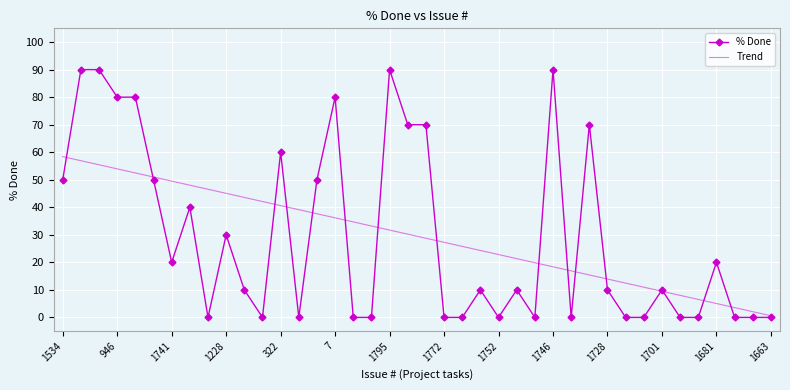

Reading right to left, what are all the values shown in this chart?

% Done: 0.0	0.0	0.0	20.0	0.0	0.0	10.0	0.0	0.0	10.0	70.0	0.0	90.0	0.0	10.0	0.0	10.0	0.0	0.0	70.0	70.0	90.0	0.0	0.0	80.0	50.0	0.0	60.0	0.0	10.0	30.0	0.0	40.0	20.0	50.0	80.0	80.0	90.0	90.0	50.0
Trend: 0.6	2.1	3.6	5.0	6.5	8.0	9.5	11.0	12.5	13.9	15.4	16.9	18.4	19.9	21.3	22.8	24.3	25.8	27.3	28.8	30.2	31.7	33.2	34.7	36.2	37.7	39.1	40.6	42.1	43.6	45.1	46.5	48.0	49.5	51.0	52.5	54.0	55.4	56.9	58.4